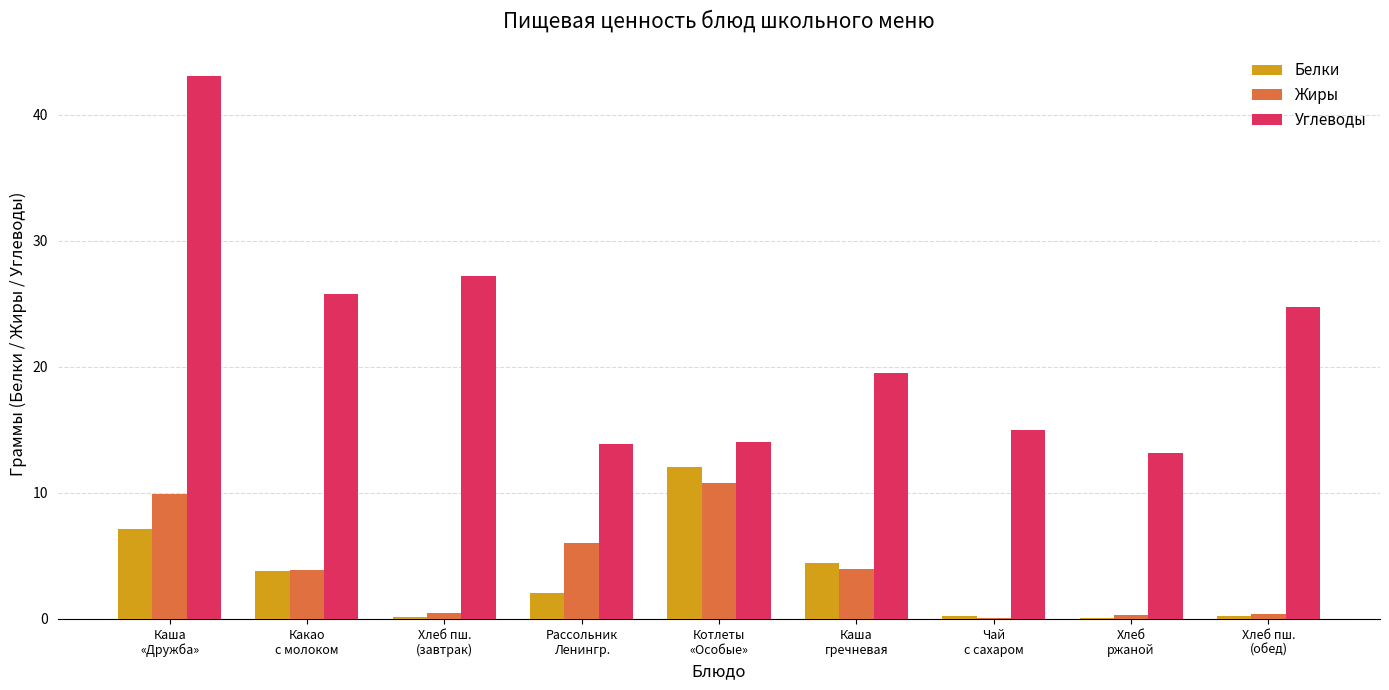

What is the highest value of the Белки series?

12.1